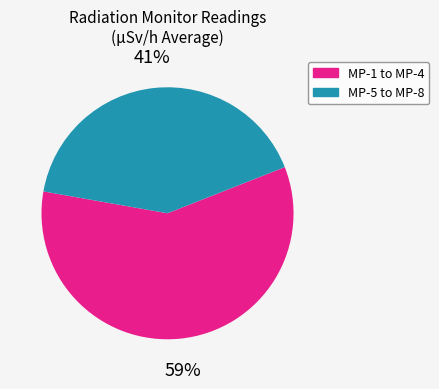

To the nearest percent, what is the average slice percentage?

50%